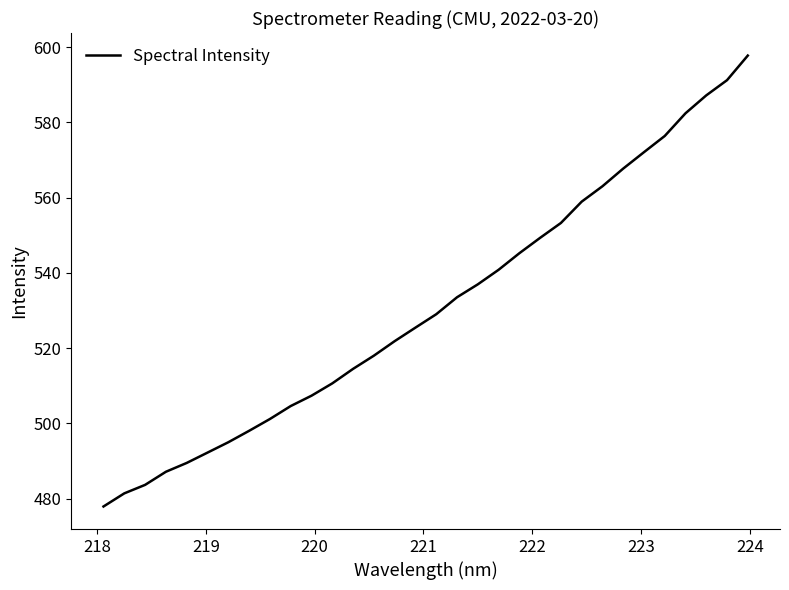

True or false: there are more than 1 points higher than both neighbors.

False